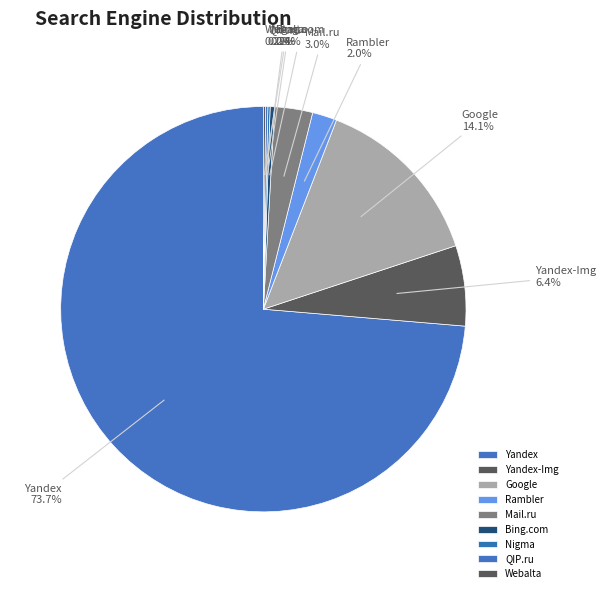

True or false: Google accounts for 3% of the total.

False